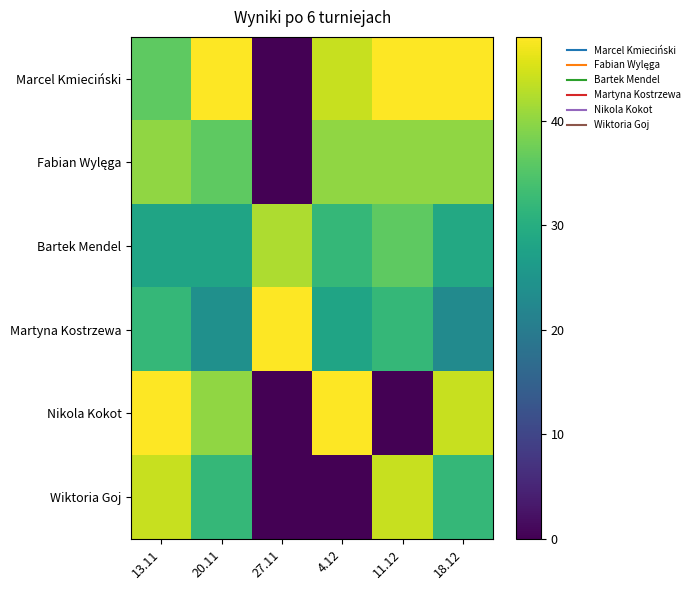

Count the number of data series in this chart.

6